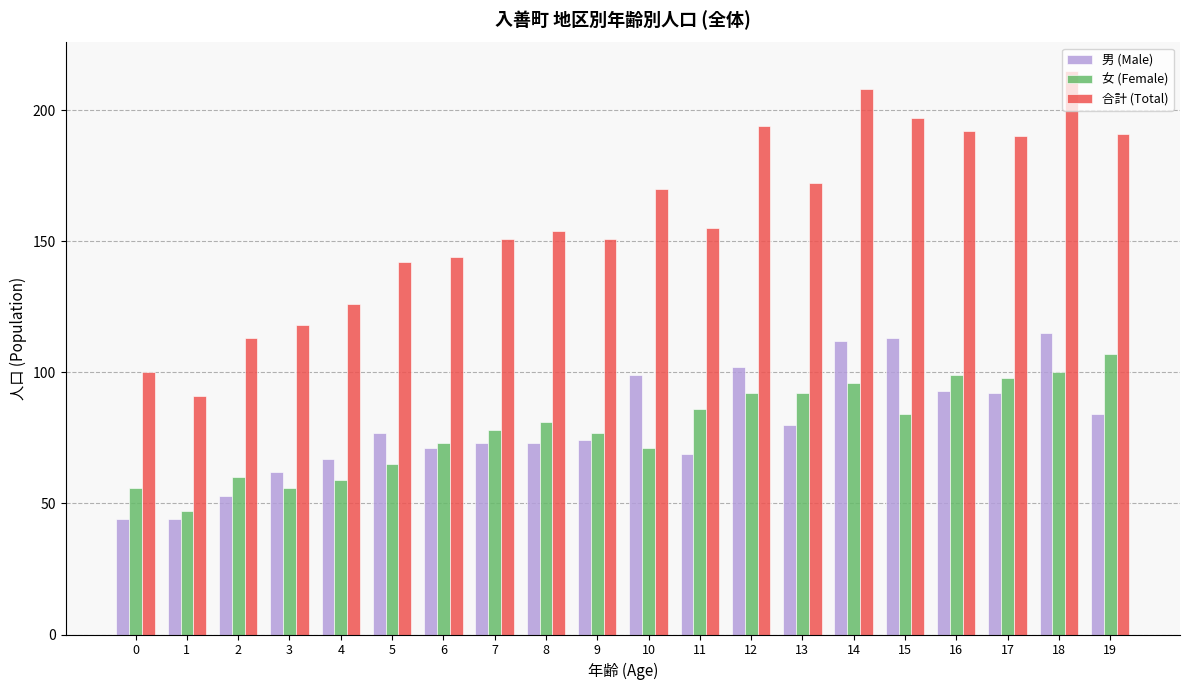

What is the difference between the maximum and minimum values in the 男 (Male) series?

71